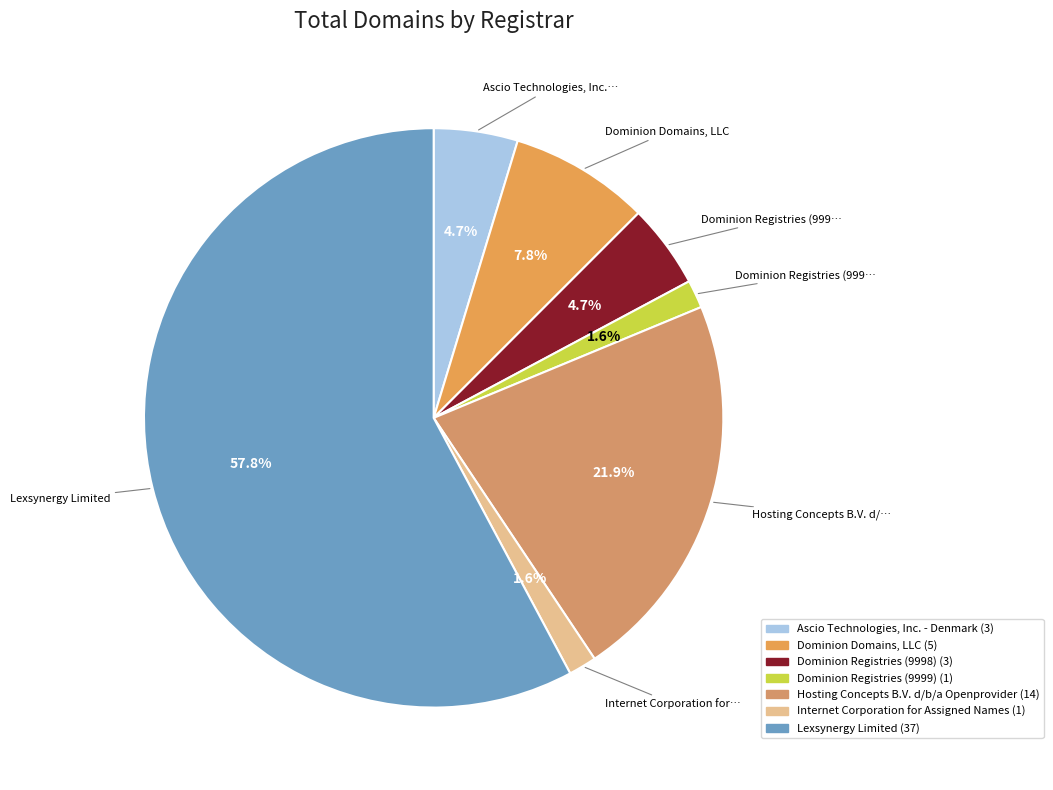

Approximately how many times larger is the value at Dominion Registries (9999) compared to Ascio Technologies, Inc. - Denmark?

0.3